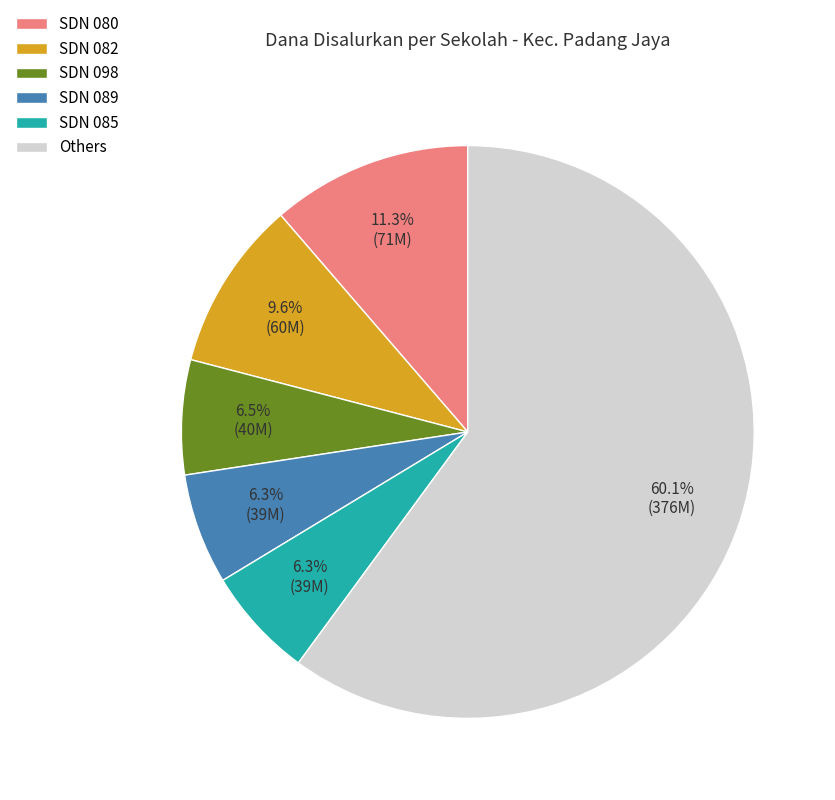

Combined, do SDN 080 and SDN 089 account for over 50%?

No